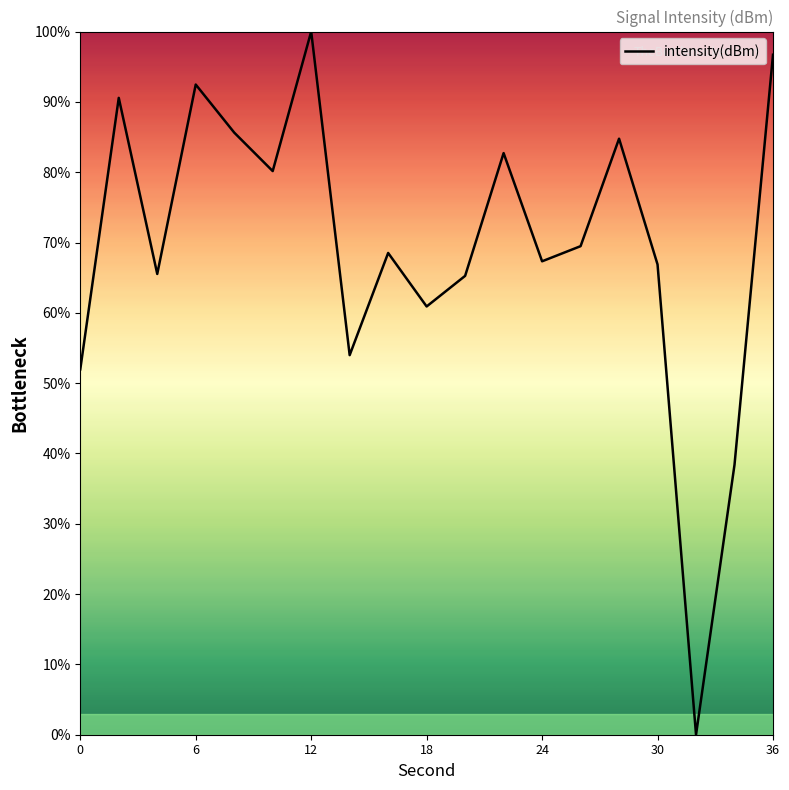

What is the greatest value displayed?

100.0